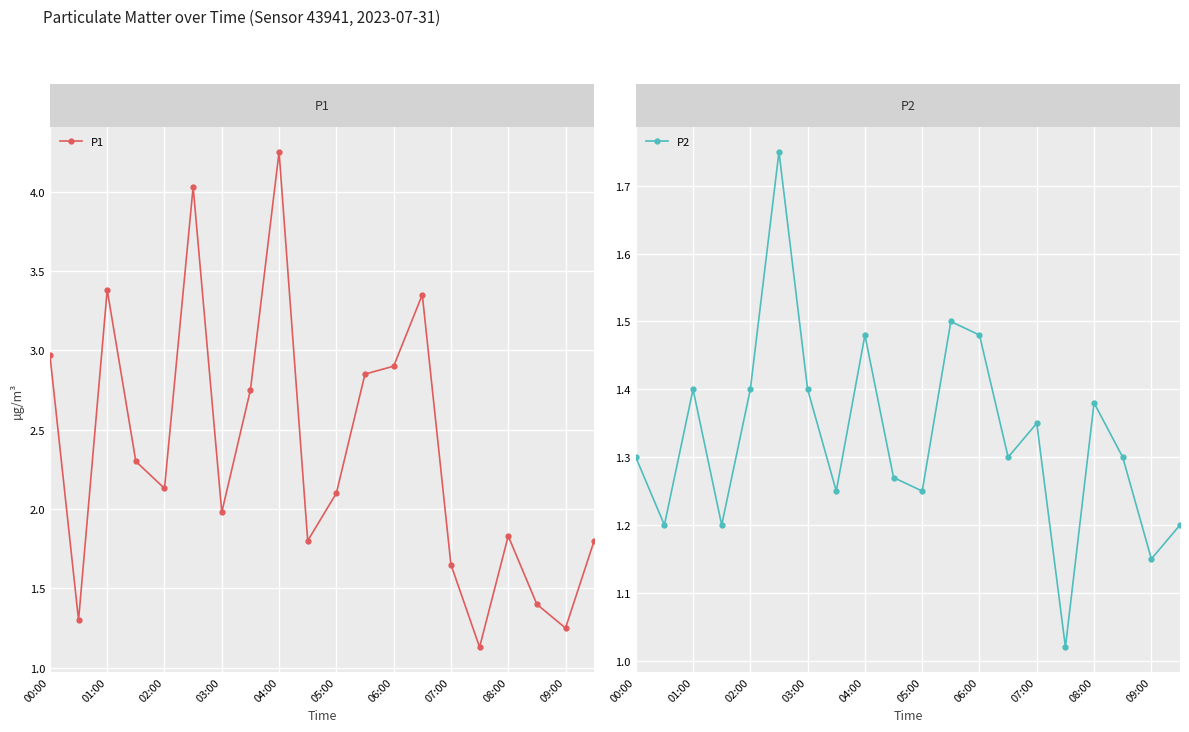

What value does the P2 series have at 10?

1.2